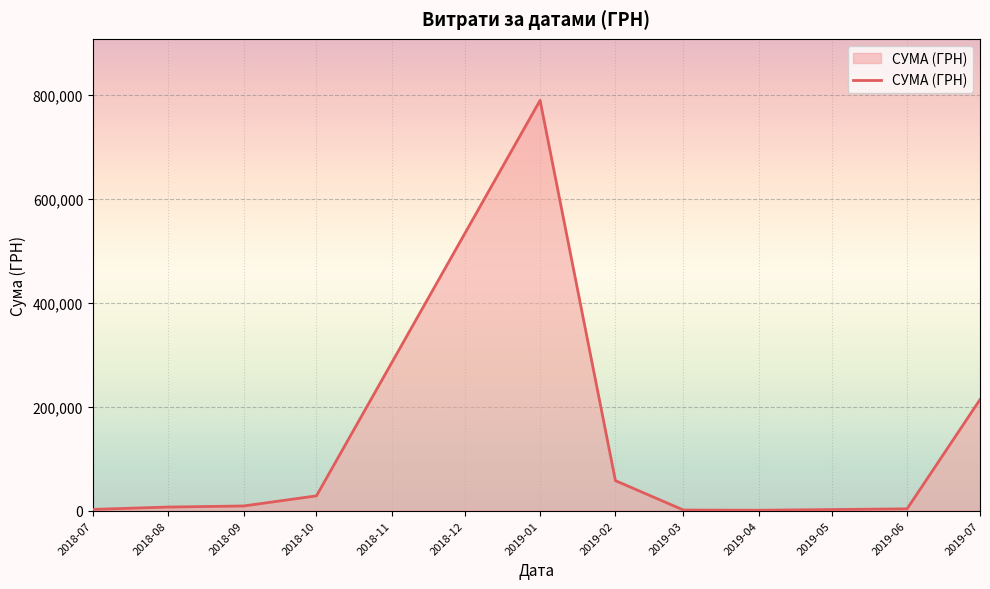

What is the maximum value shown in the chart?

789531.3